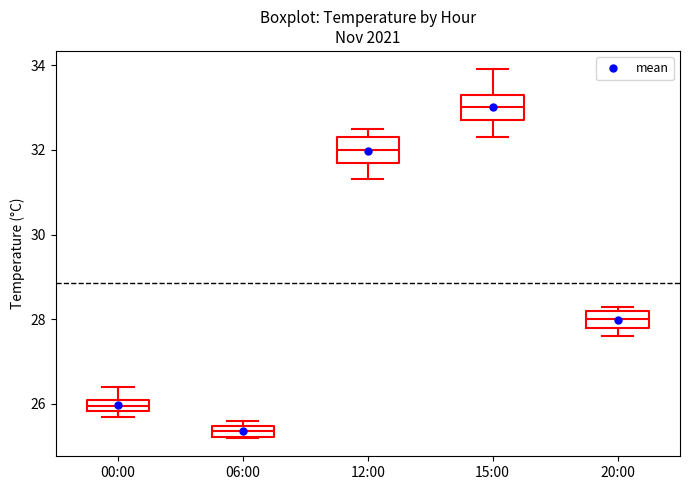

Where is the upper edge of the box for 15:00 on the y-axis? The values are not printed on the chart, so give them approximately, as read against the axis.

33.4